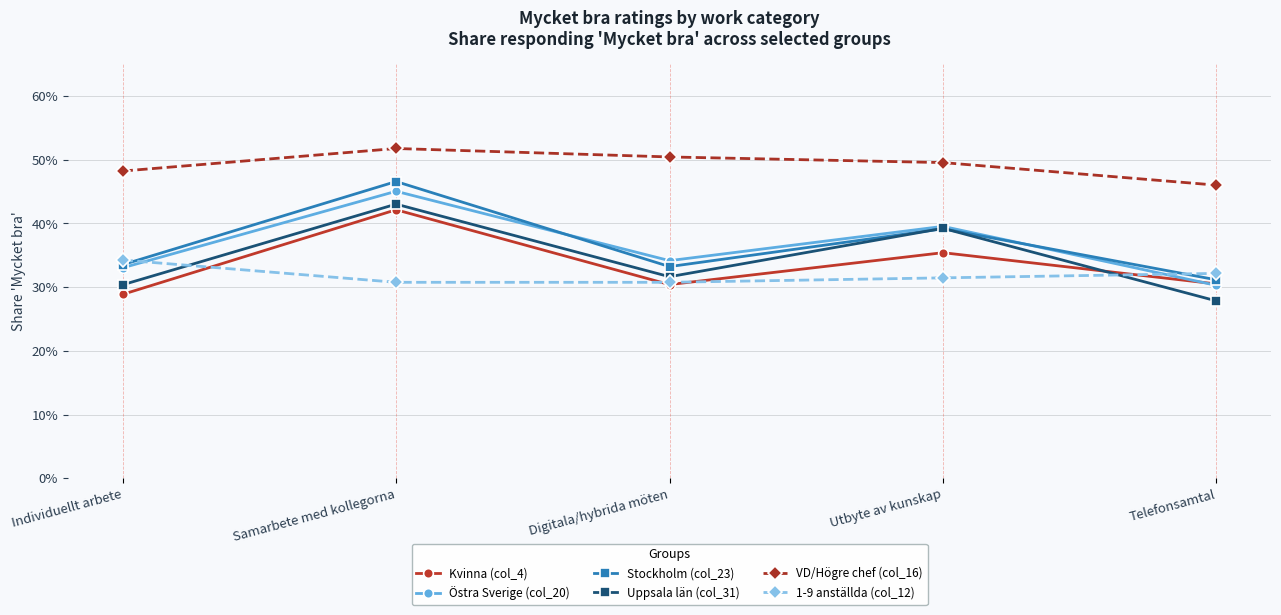

At how many categories does at least one series exceed 0?

5